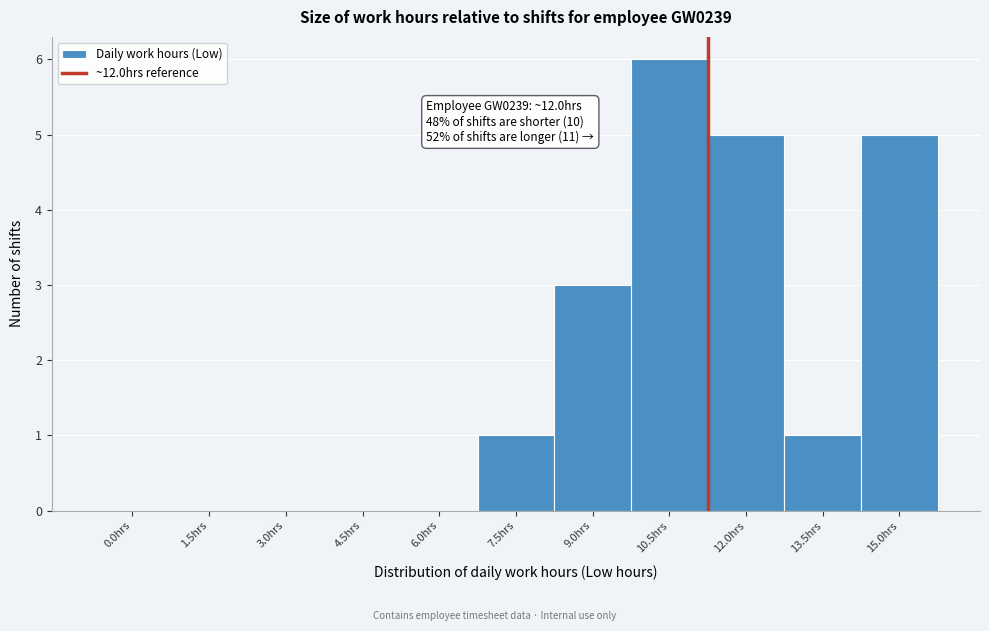

What is the maximum value shown in the chart?

6